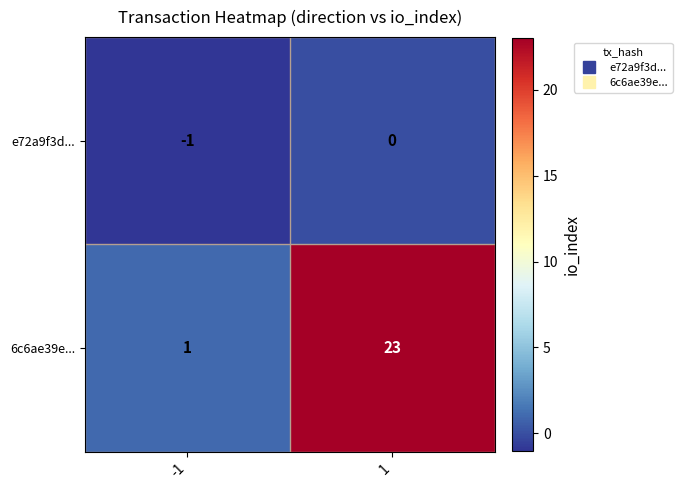

What is the total value across all series at 1?

23